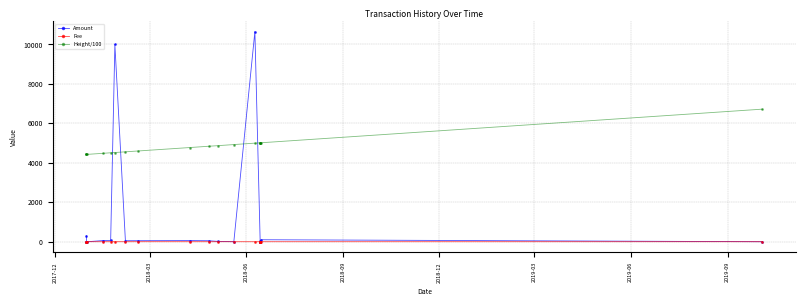

At which label does Amount first exceed 50?

2017-12